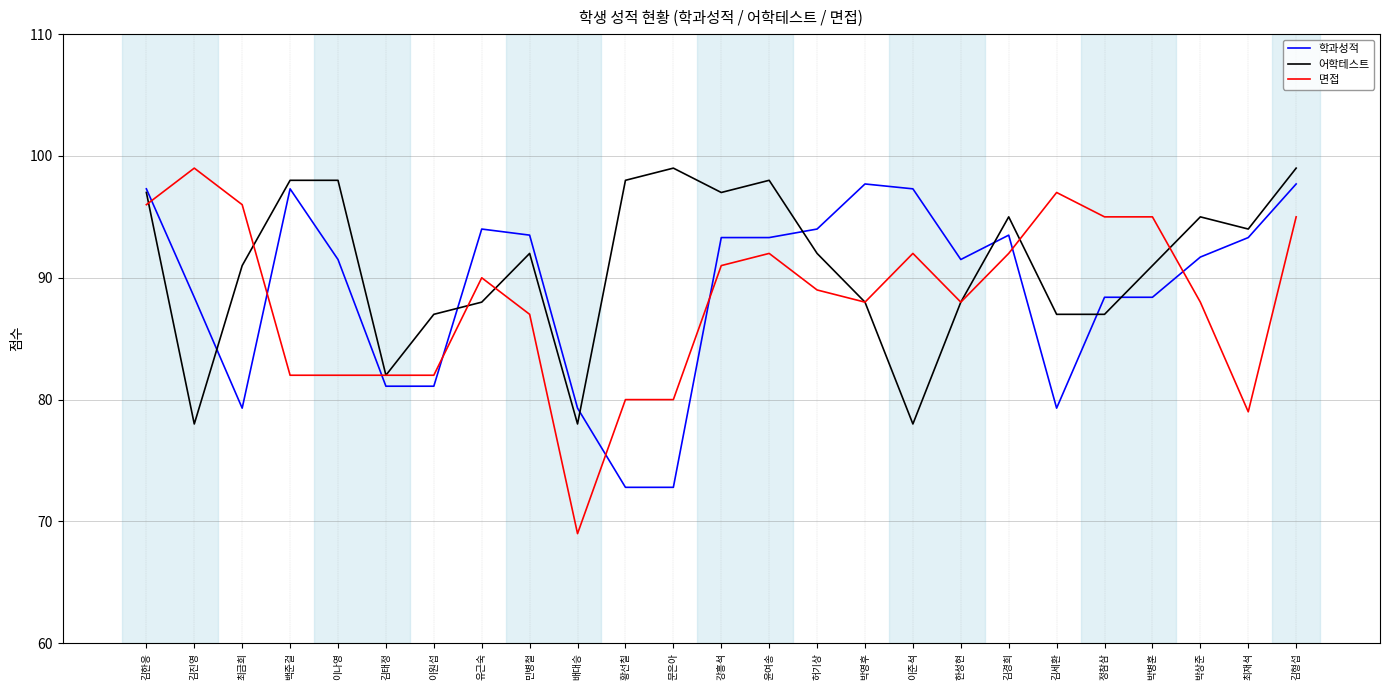

Is the value of 학과성적 at 이준석 greater than the value of 면접 at 김형섭?

Yes